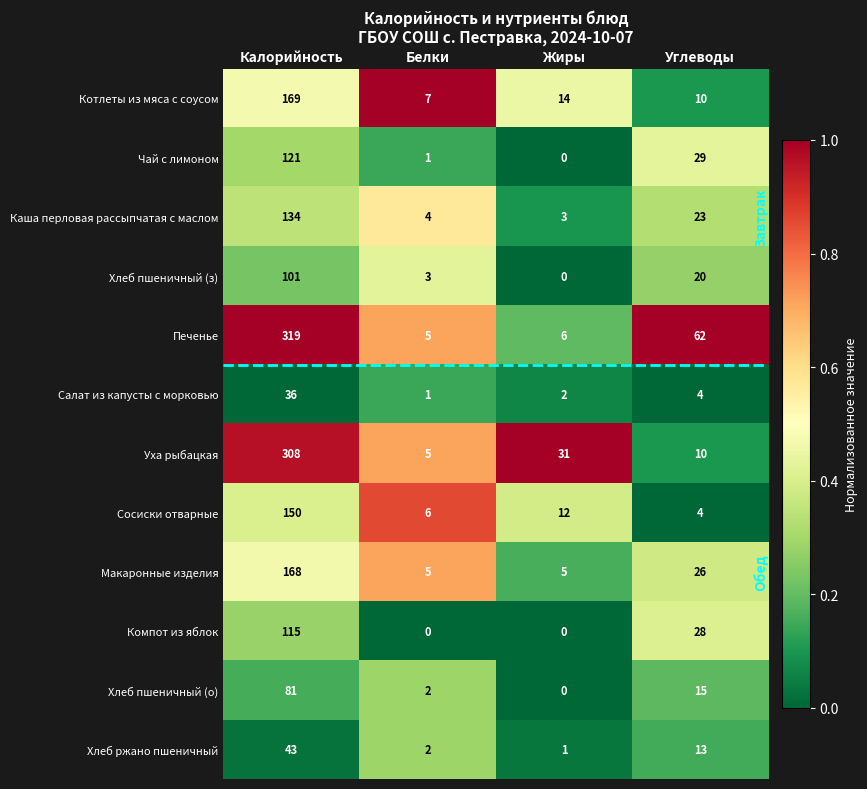

What value does the Чай с лимоном series have at Калорийность, to the nearest 50?

100